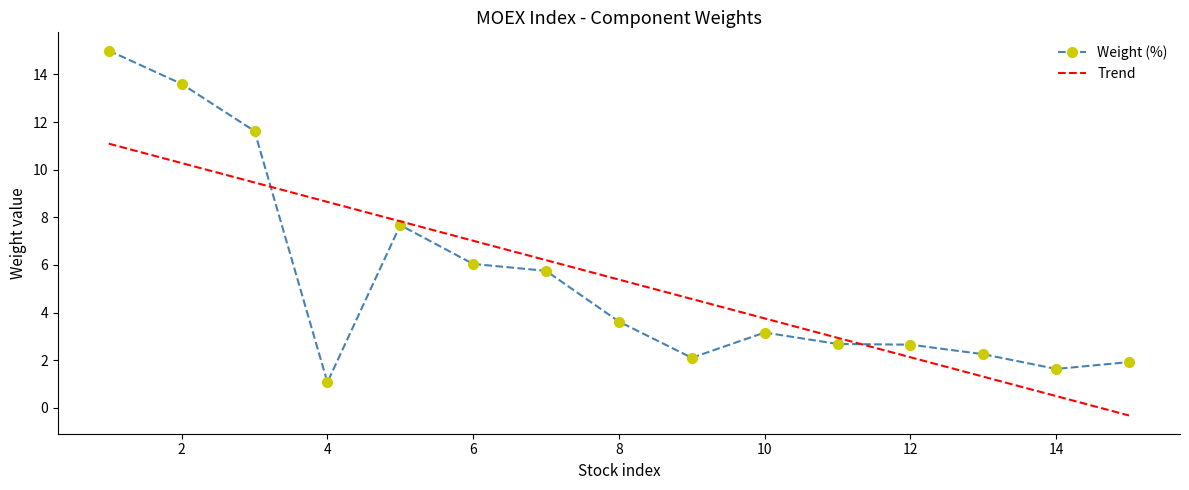

List the series in order of their peak value, lowest first.

Trend, Weight (%)